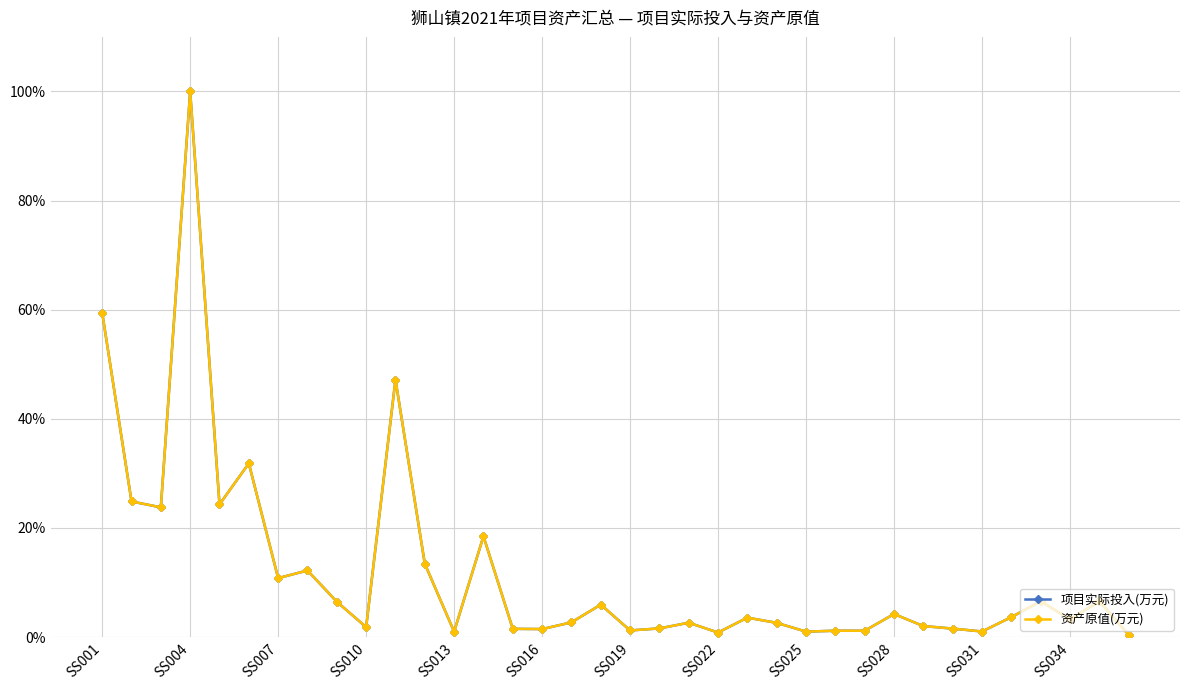

What is the value of the 项目实际投入(万元) point at the 36th from the left?

0.4